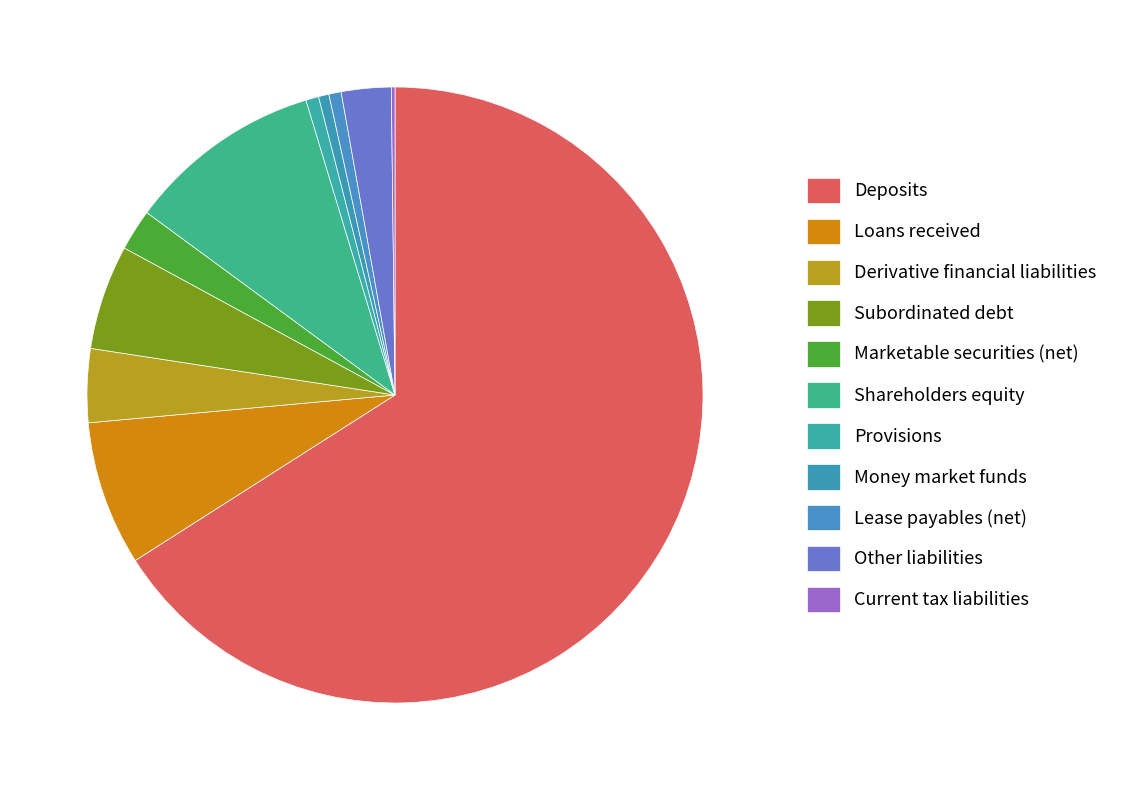

What is the change in value from Other liabilities to Current tax liabilities?

-133.5